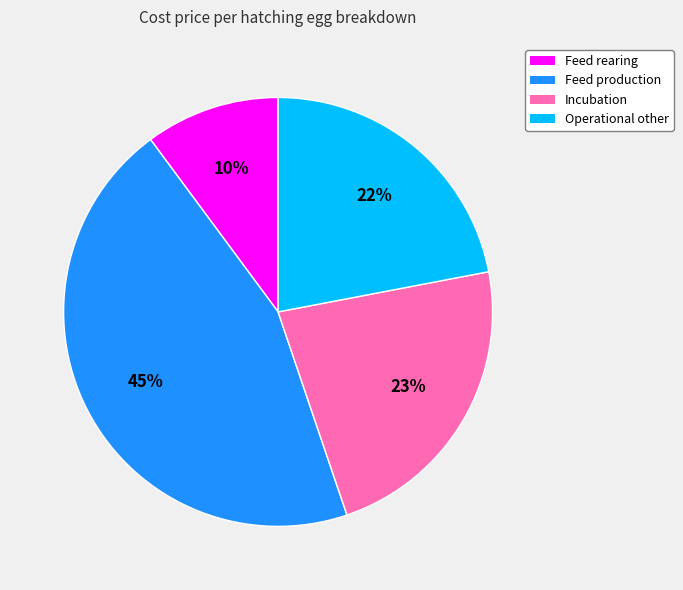

Is it true that Operational other is 22% of the pie?

True